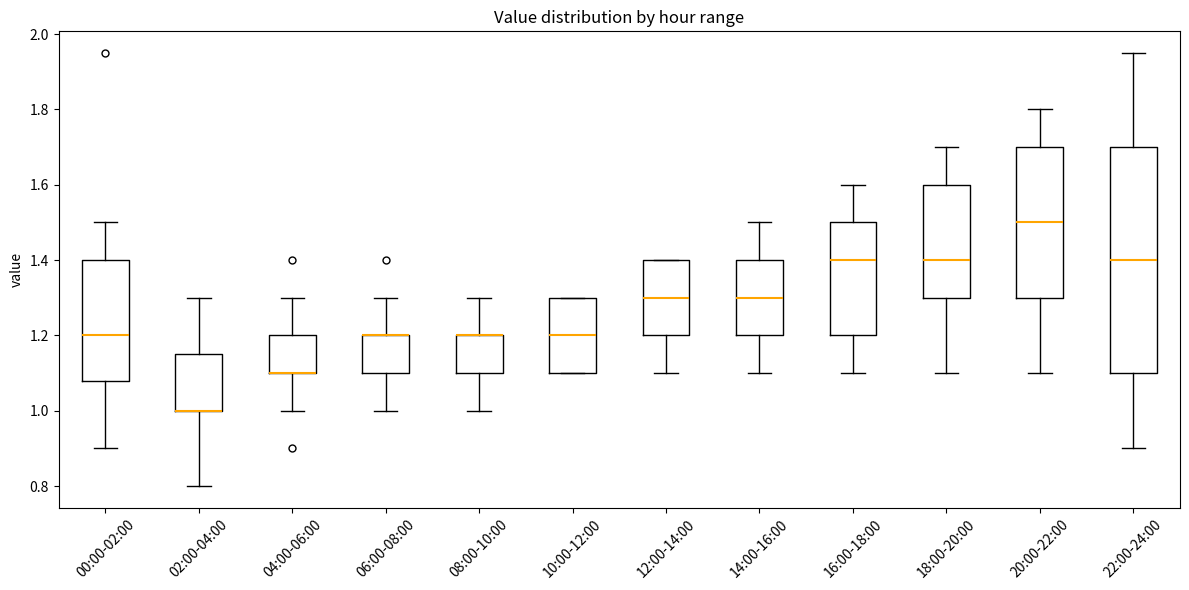

Comparing the boxes themselves (not the whiskers), which one is the tallest?

22:00-24:00